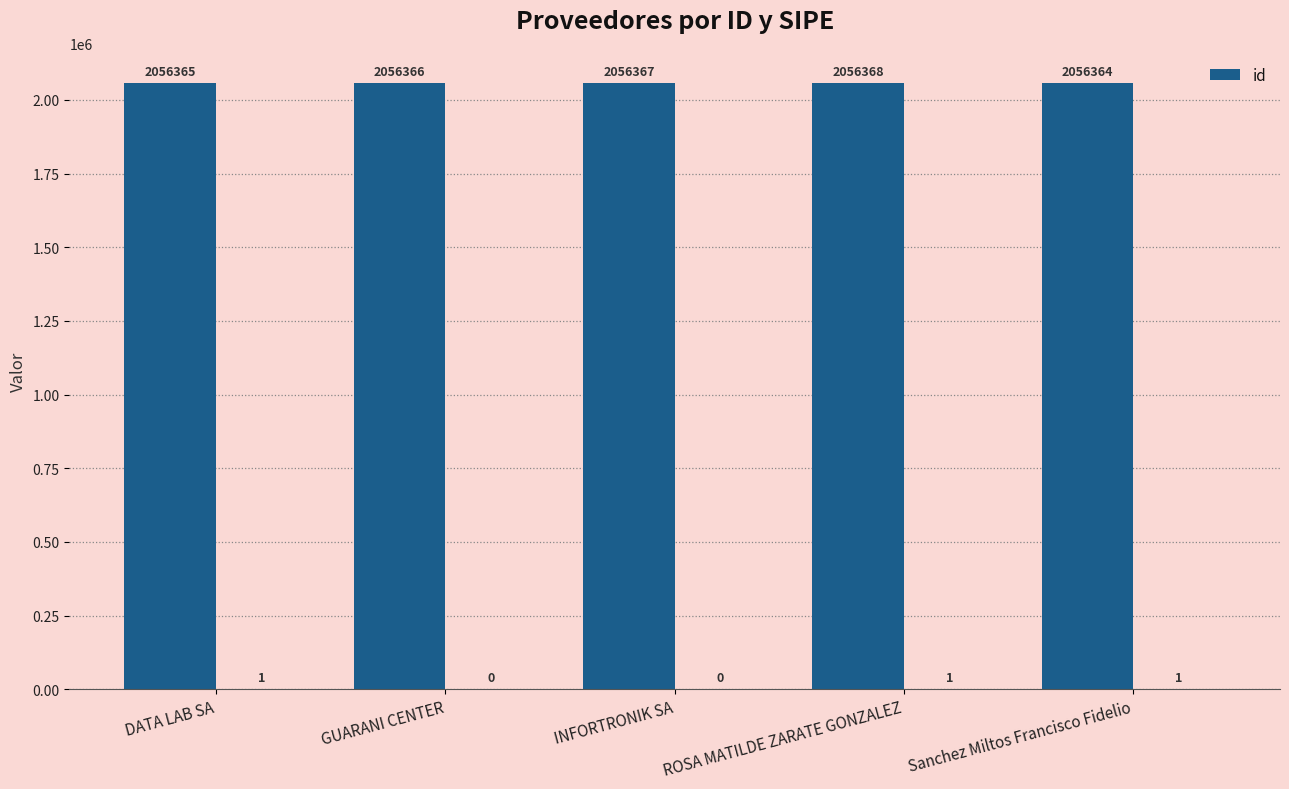

What is the difference between the second highest and second lowest values?

2